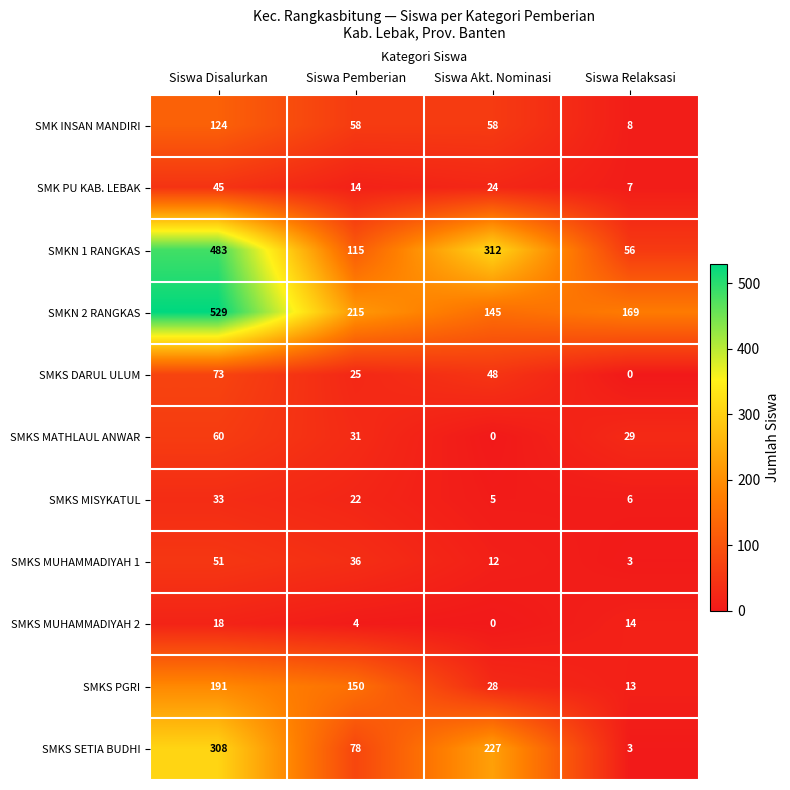

Which series has the largest total across all categories?

SMKN 2 RANGKAS